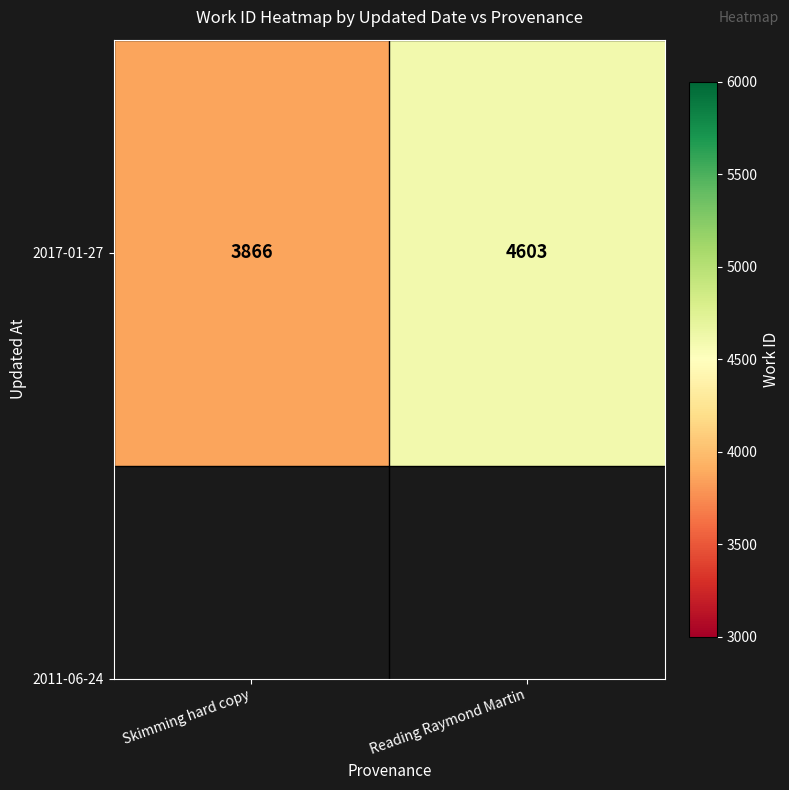

What is the approximate value at Reading Raymond Martin?

4603